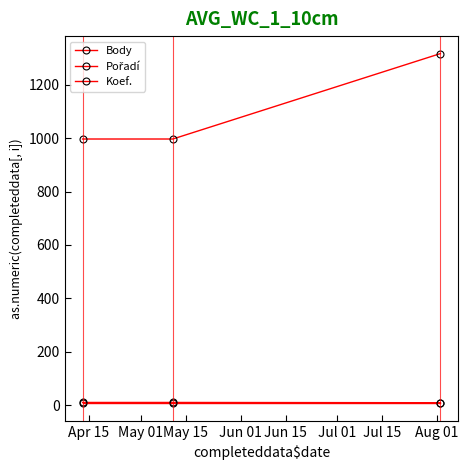

Which label corresponds to the smallest value in the chart?

Apr 15